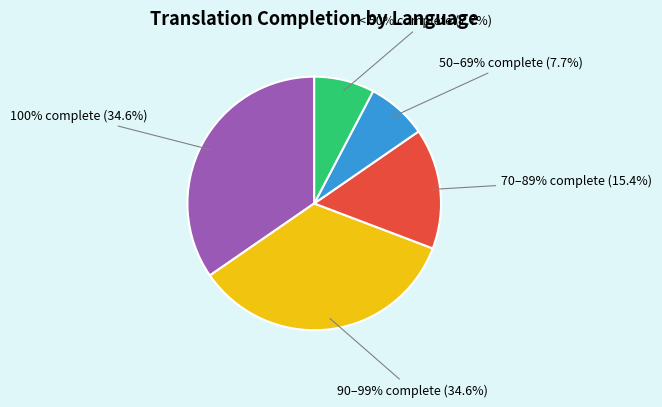

The Czech slice represents 1% of the pie. True or false?

False